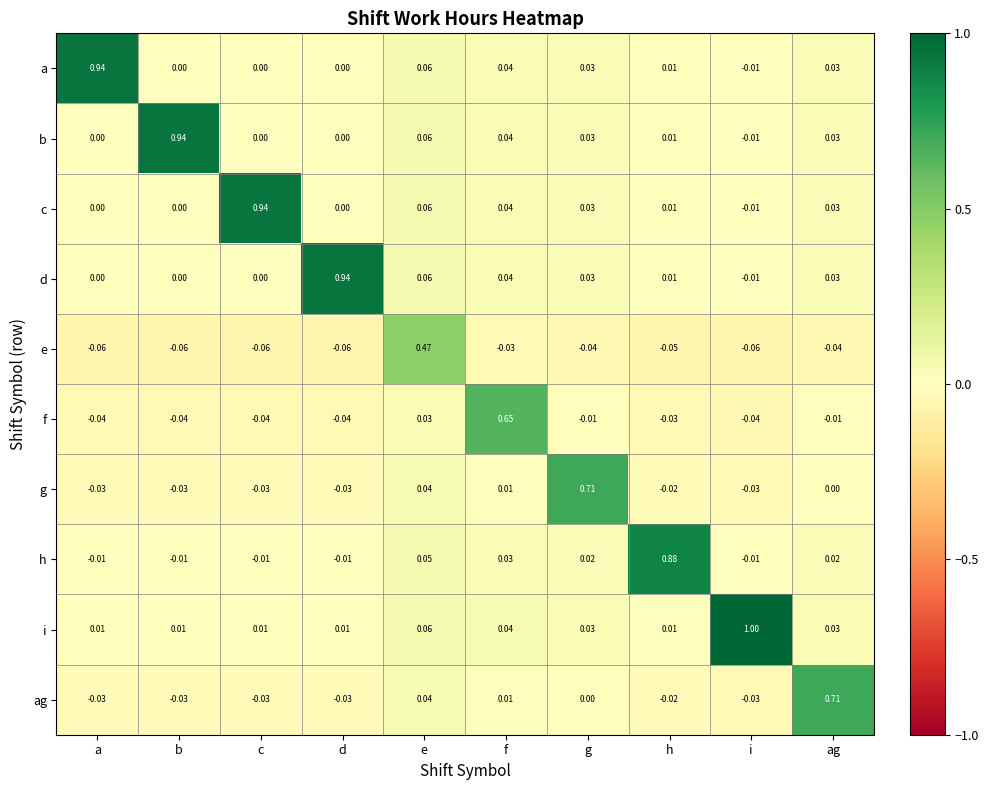

Which series has the largest range (max minus min)?

i